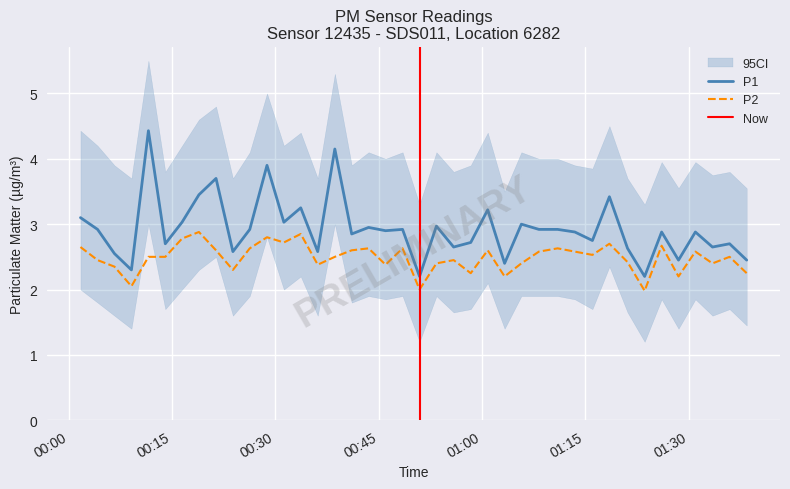

How many distinct data groups are displayed?

2